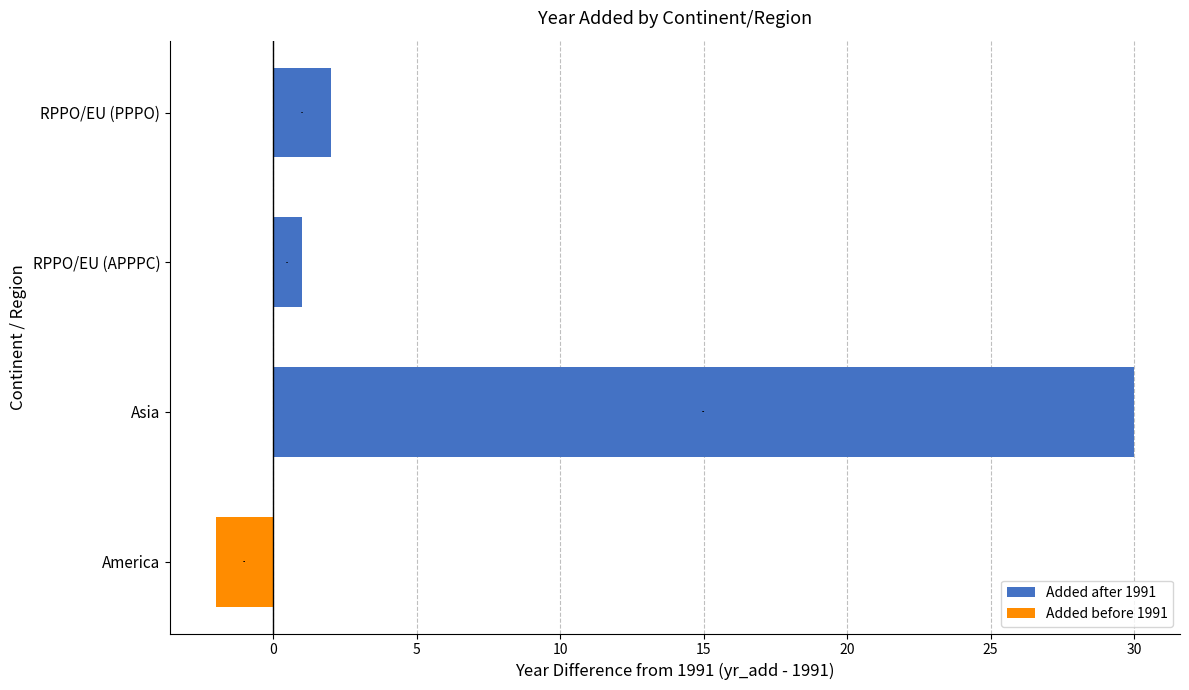

What is the change in value from RPPO/EU (APPPC) to RPPO/EU (PPPO)?

+1